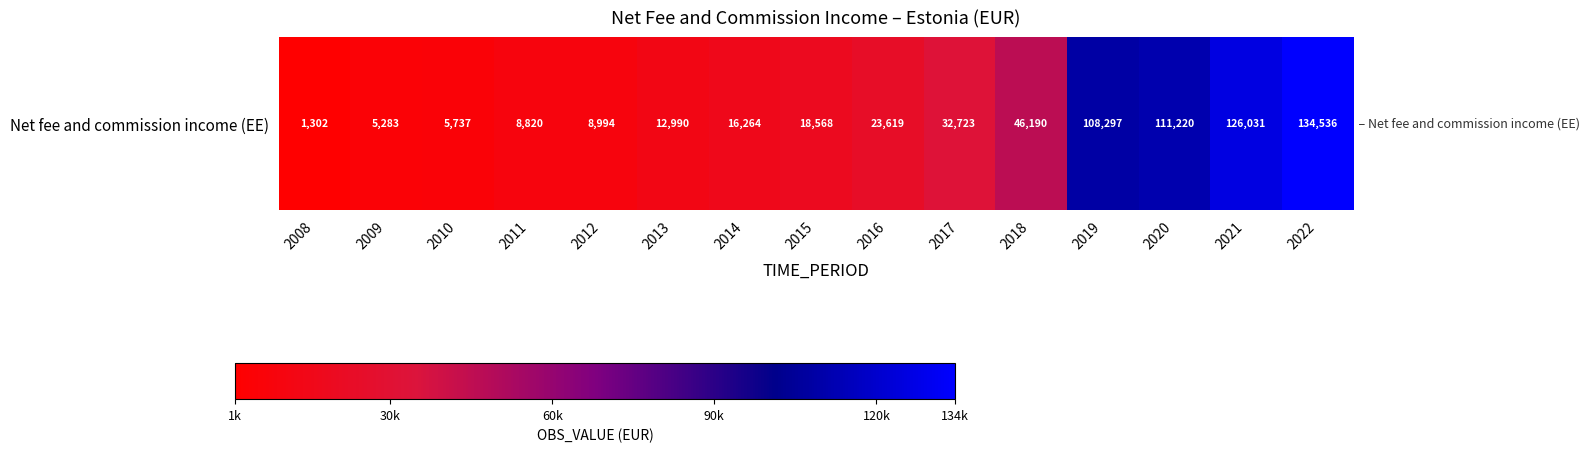

Rank the categories by value from lowest to highest.

2008, 2009, 2010, 2011, 2012, 2013, 2014, 2015, 2016, 2017, 2018, 2019, 2020, 2021, 2022